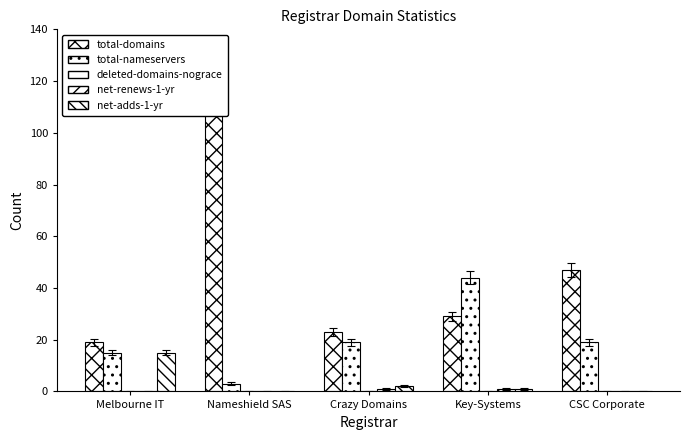

Which series changed the most between Crazy Domains and Key-Systems?

total-nameservers